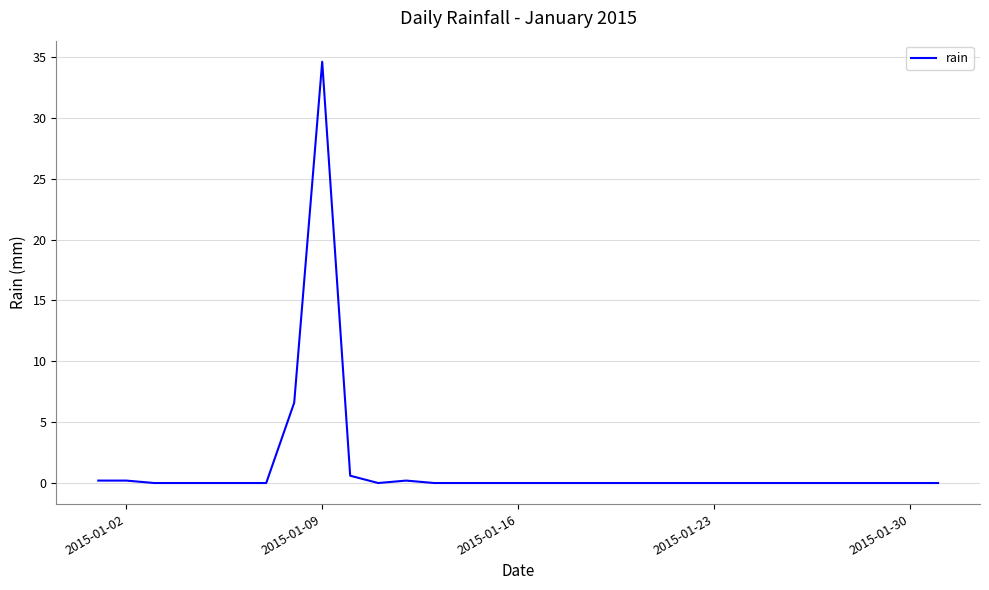

What is the difference between the maximum and minimum values?

34.6